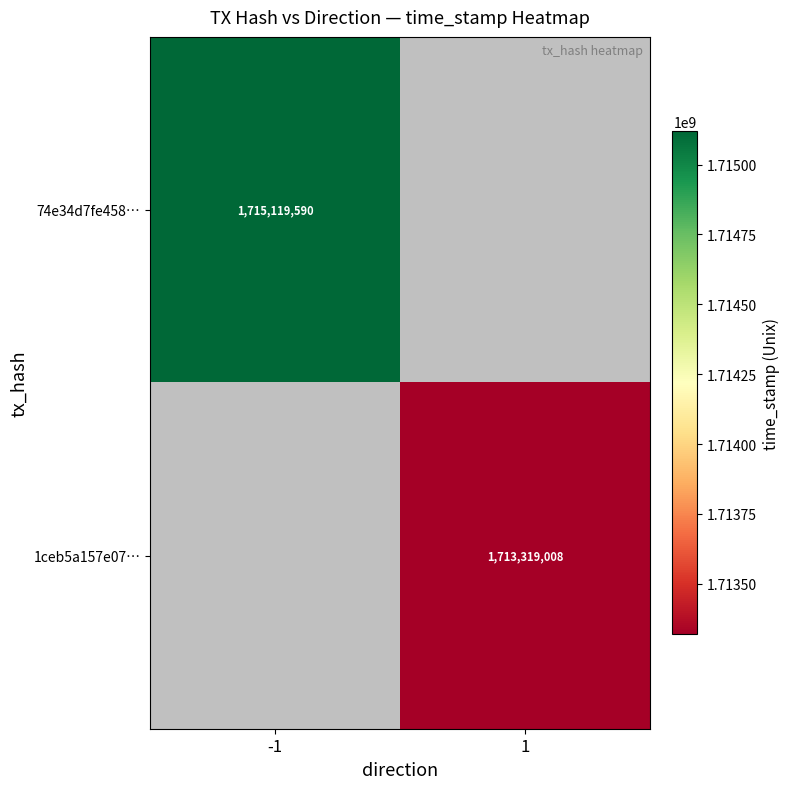

True or false: 1ceb5a157e07… has a value of 1713319008 at 1.

True